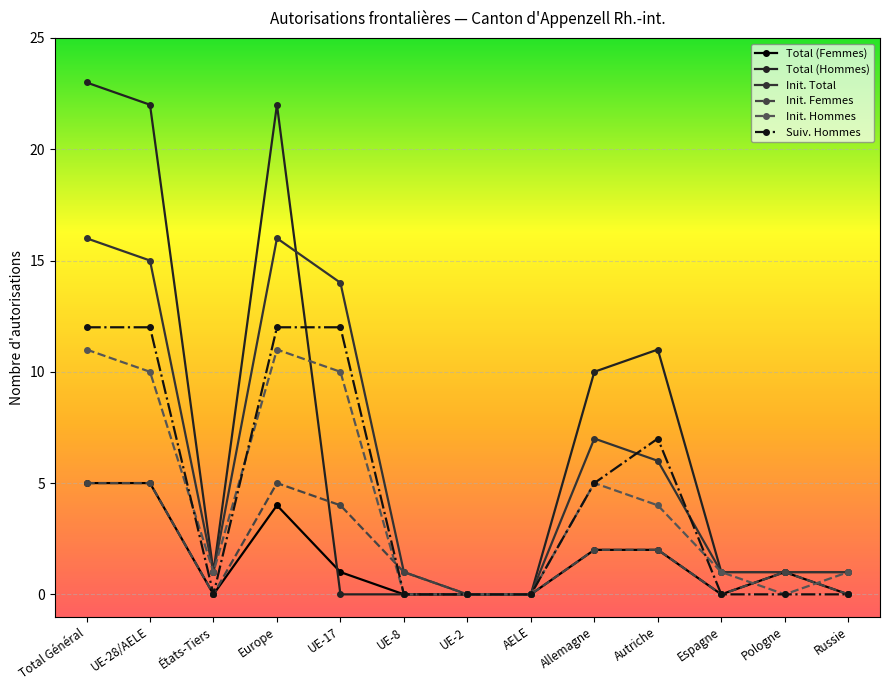

Which has a higher value, UE-17 or Europe?

Europe